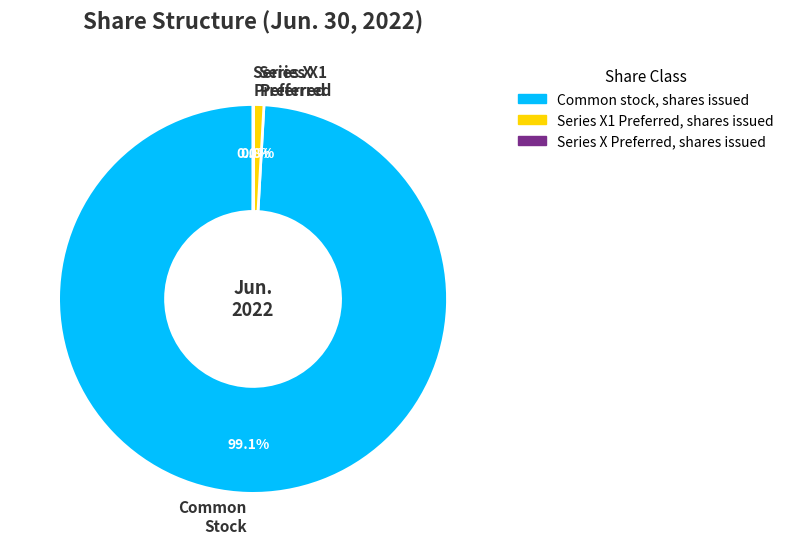

Which category has the biggest portion of the pie?

Common Stock